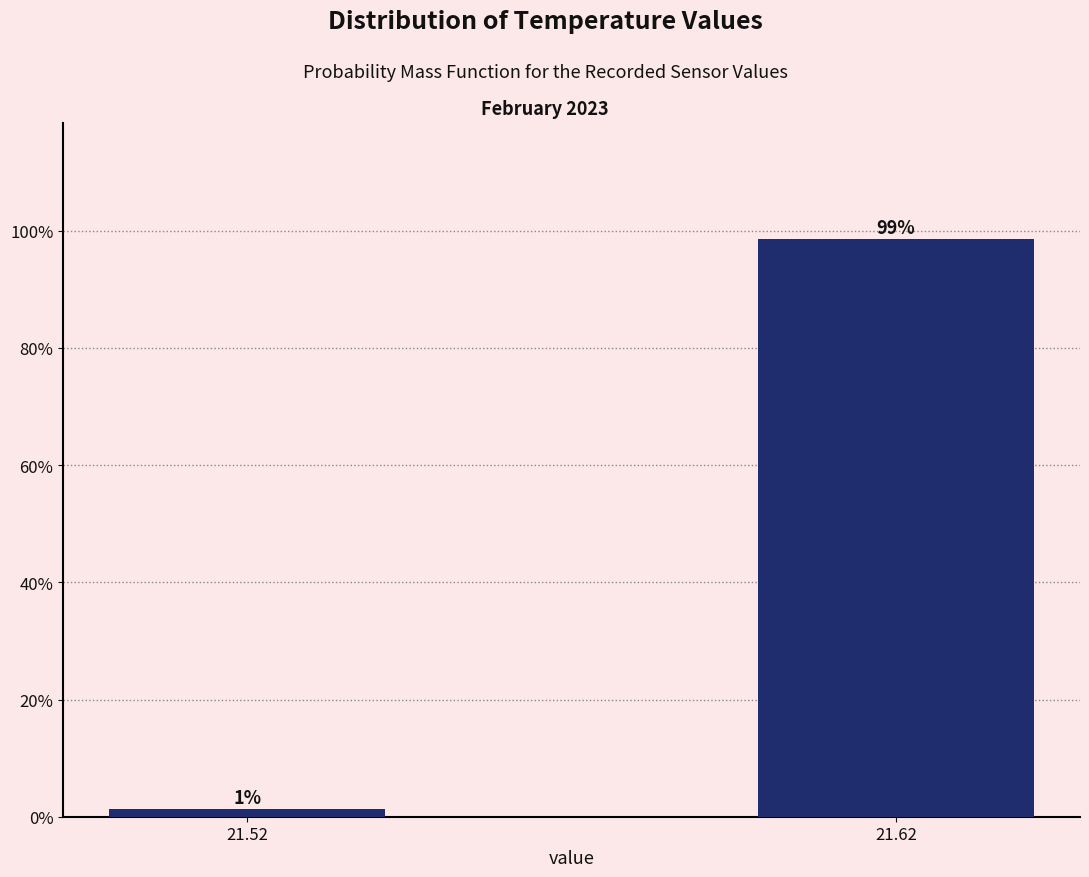

At which label is the value closest to 50?

21.52